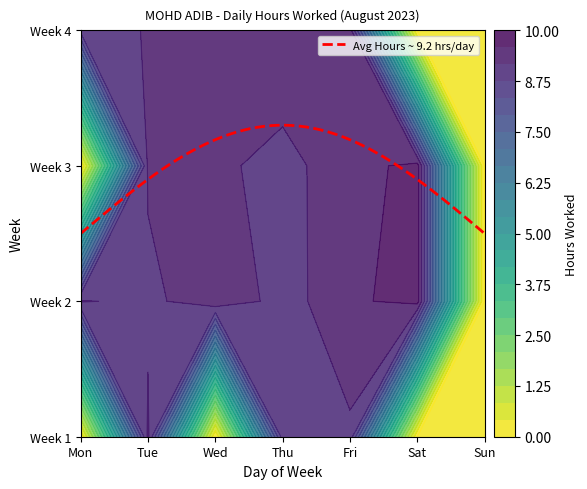

What is the greatest value displayed?

9.8